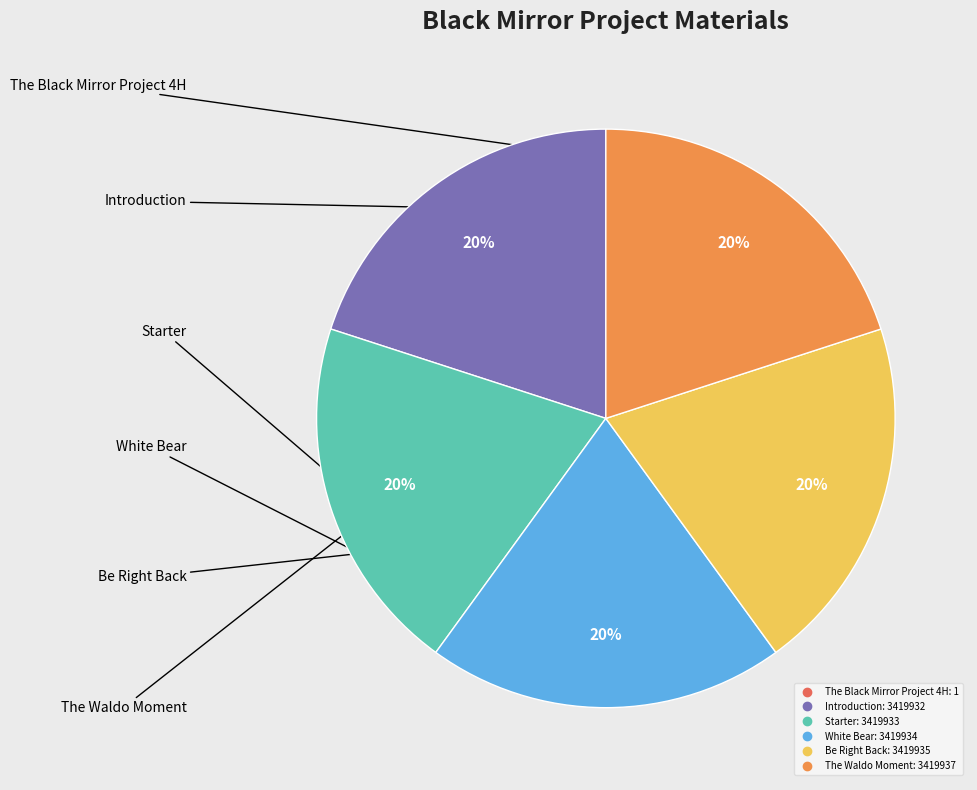

Is it true that Introduction is 14% of the pie?

False